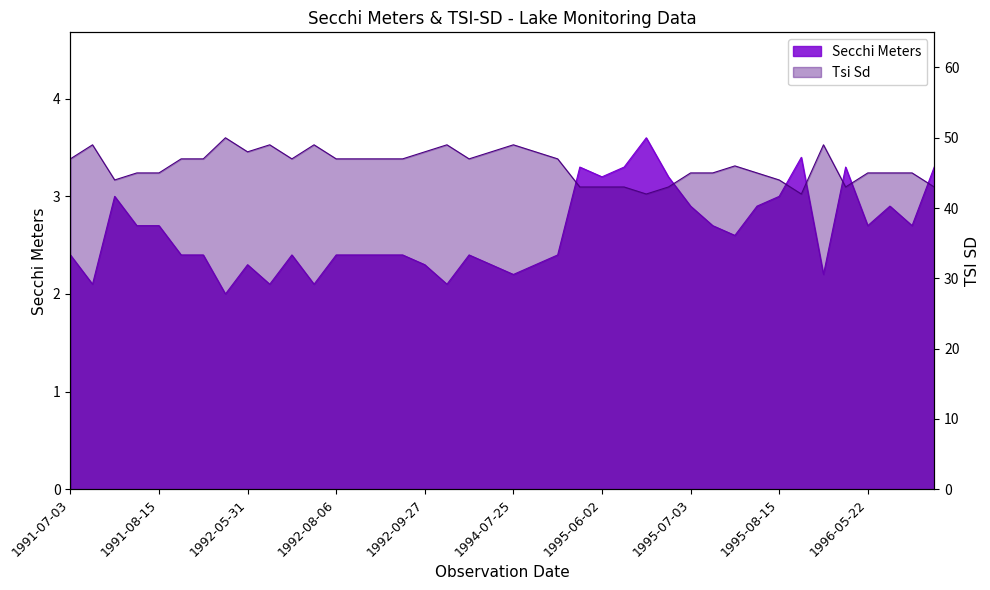

Reading left to right, list all the values displayed in this chart.

2.4	2.1	3.0	2.7	2.7	2.4	2.4	2.0	2.3	2.1	2.4	2.1	2.4	2.4	2.4	2.4	2.3	2.1	2.4	2.3	2.2	2.3	2.4	3.3	3.2	3.3	3.6	3.2	2.9	2.7	2.6	2.9	3.0	3.4	2.2	3.3	2.7	2.9	2.7	3.3